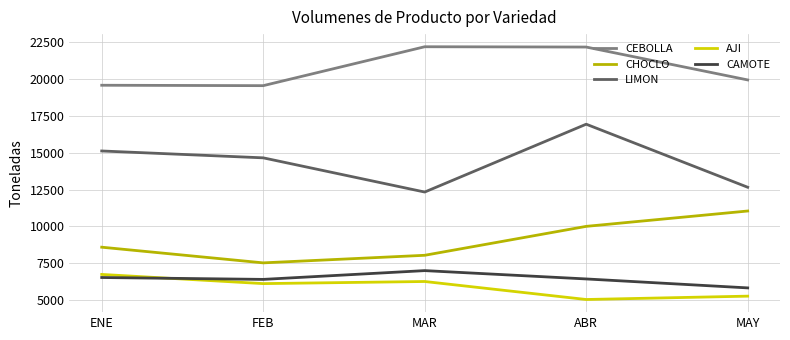

What is the spread (max minus min) of values at FEB?

13405